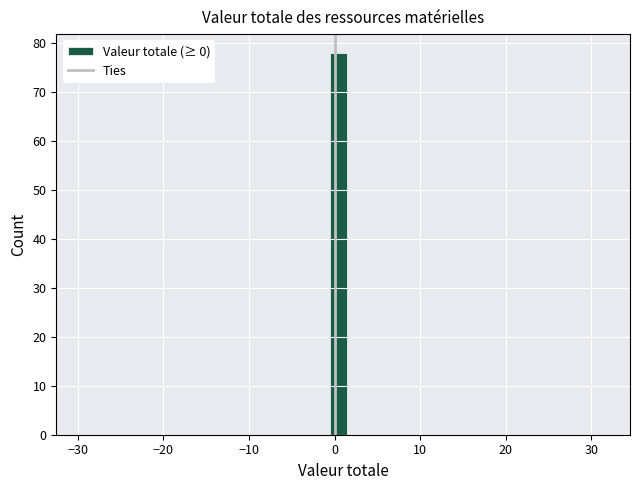

Read against the x-axis, roughly where is the centre of the tallest bar?

1